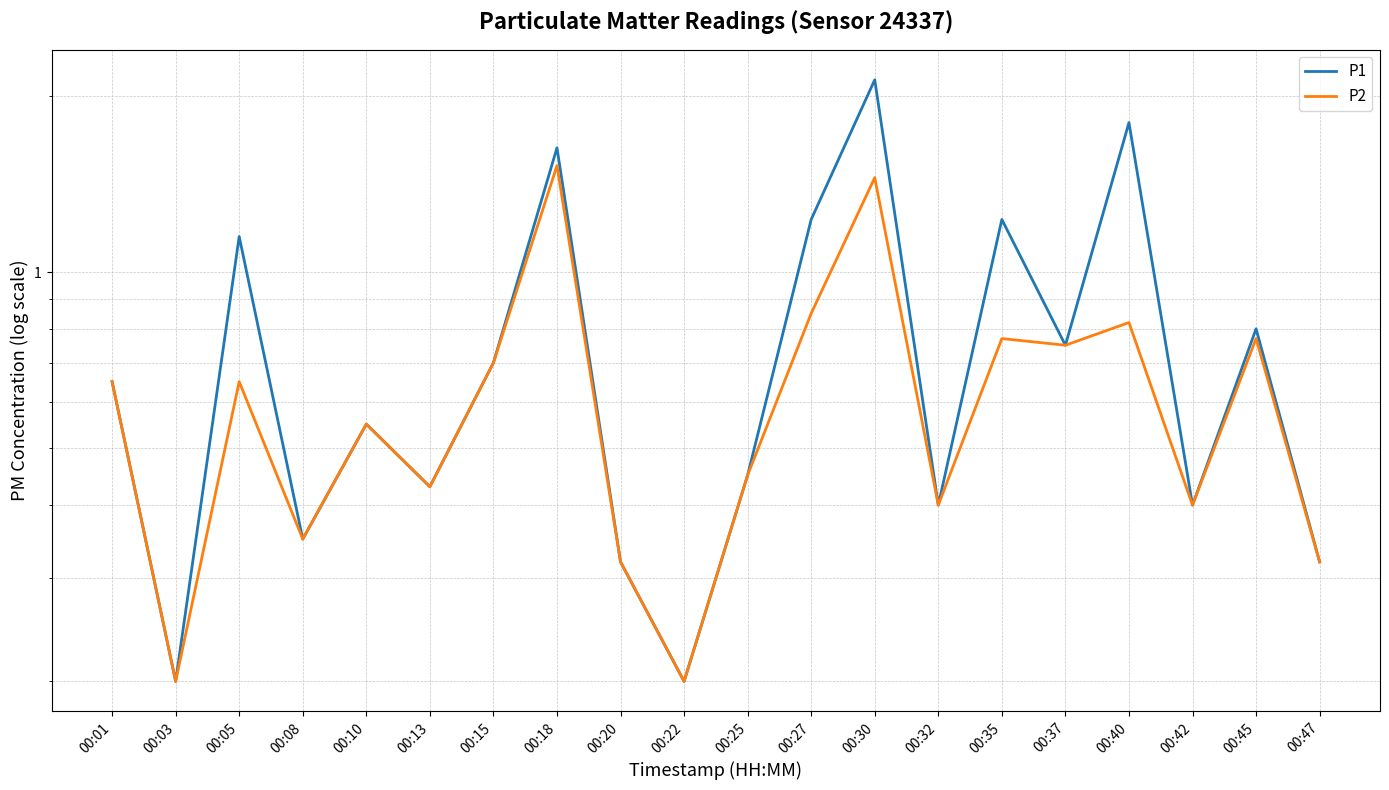

List the series in order of their overall mean, lowest first.

P2, P1